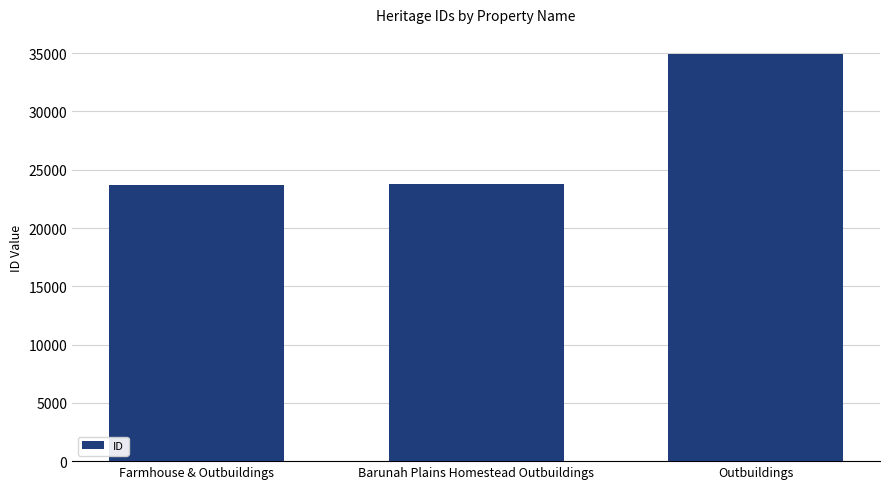

What is the maximum value shown in the chart?

34909